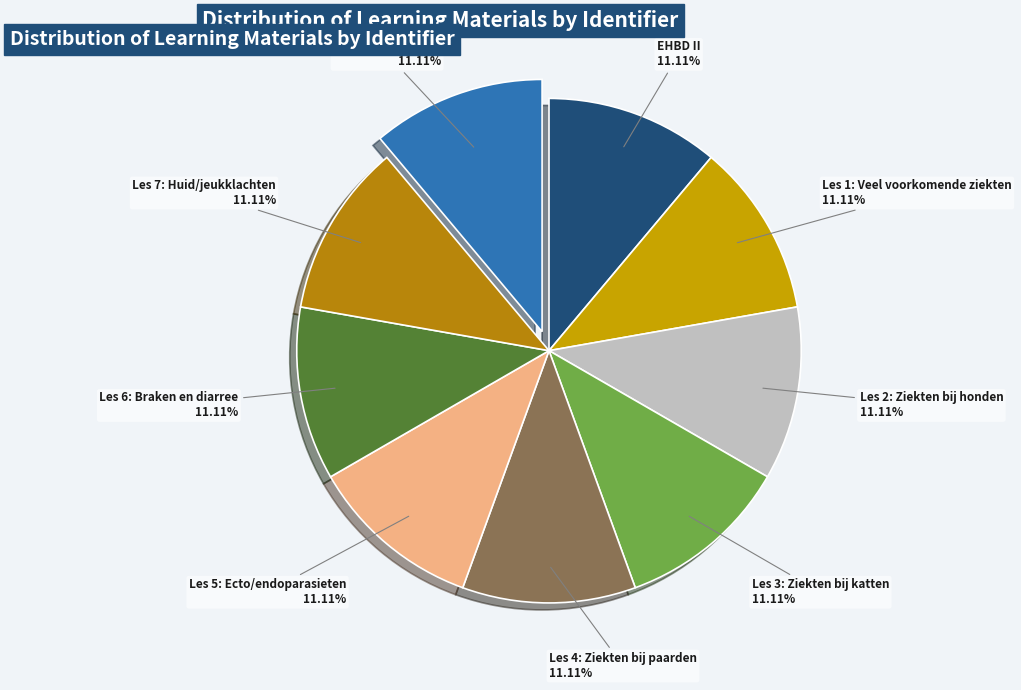

To the nearest percent, what portion does Les 1: Veel voorkomende ziekten represent?

11%